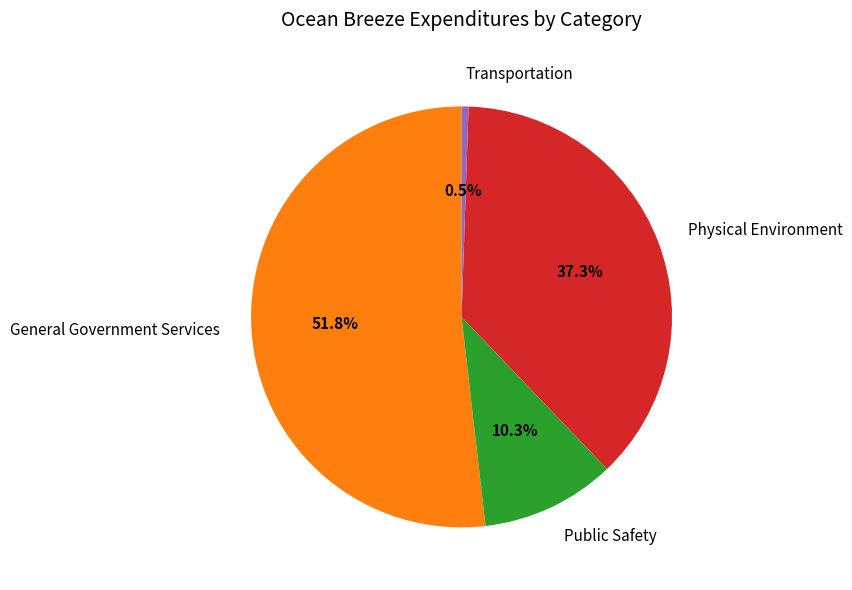

Which category has the smallest portion of the pie?

Transportation